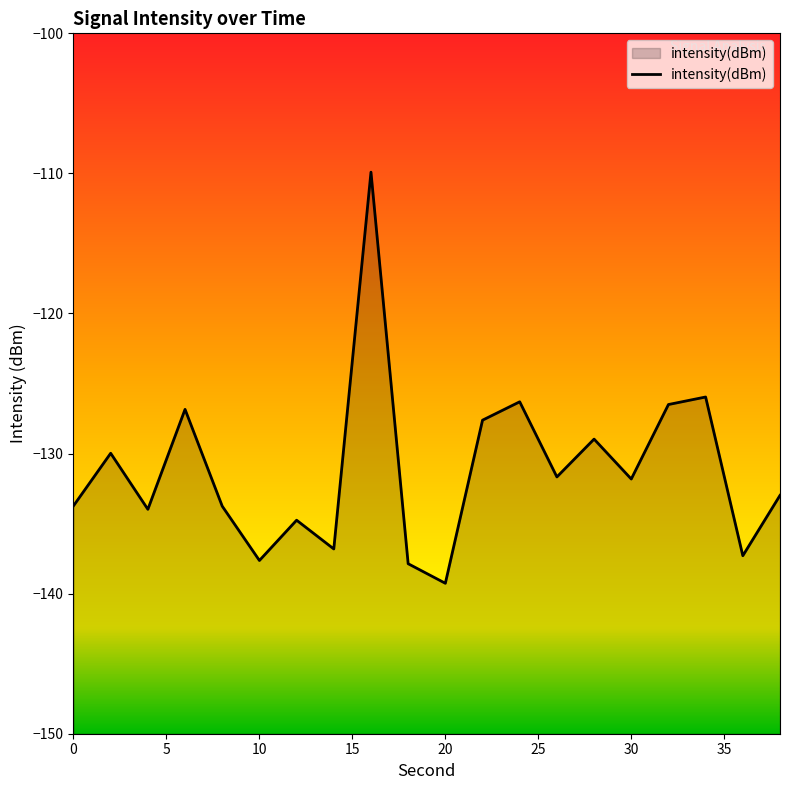

Count the number of categories in the chart.

20